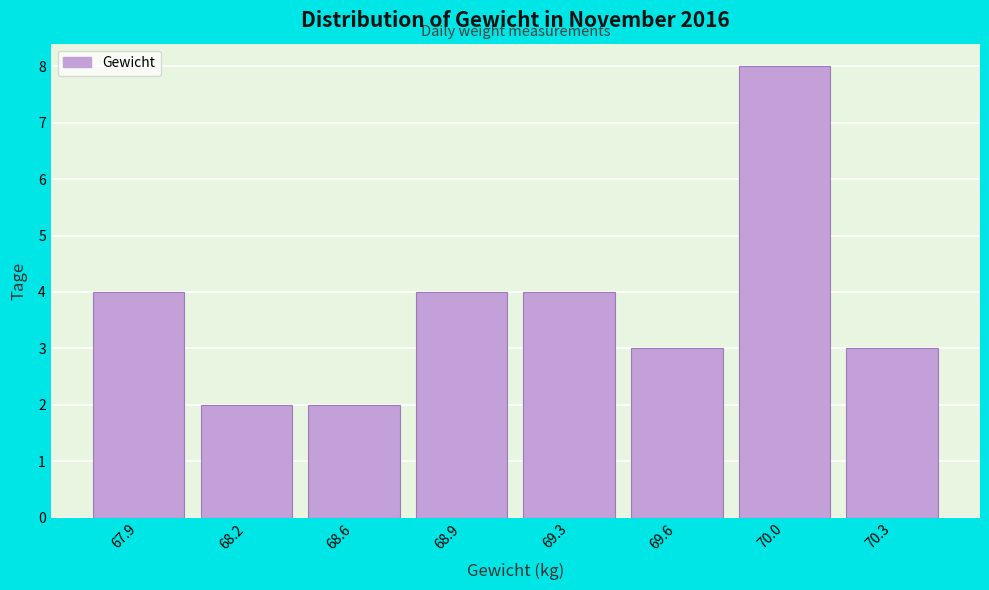

Reading left to right, list all the values displayed in this chart.

67.9=4	68.2=2	68.6=2	68.9=4	69.3=4	69.6=3	70.0=8	70.3=3